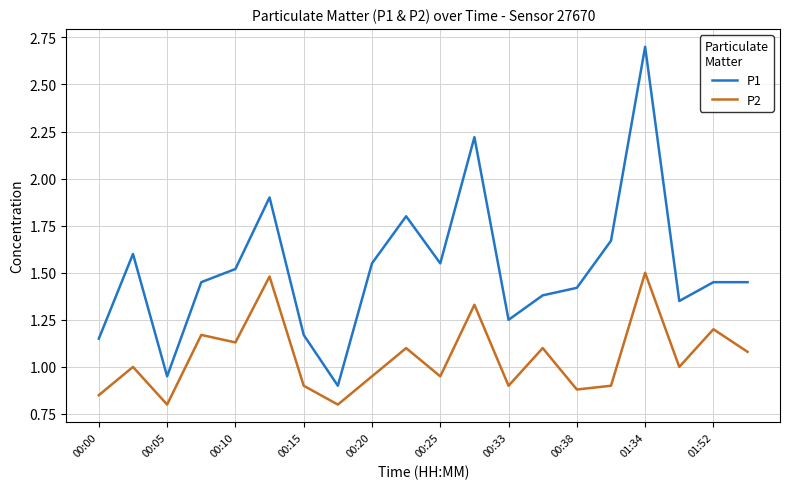

True or false: P1 and P2 intersect in this chart.

False